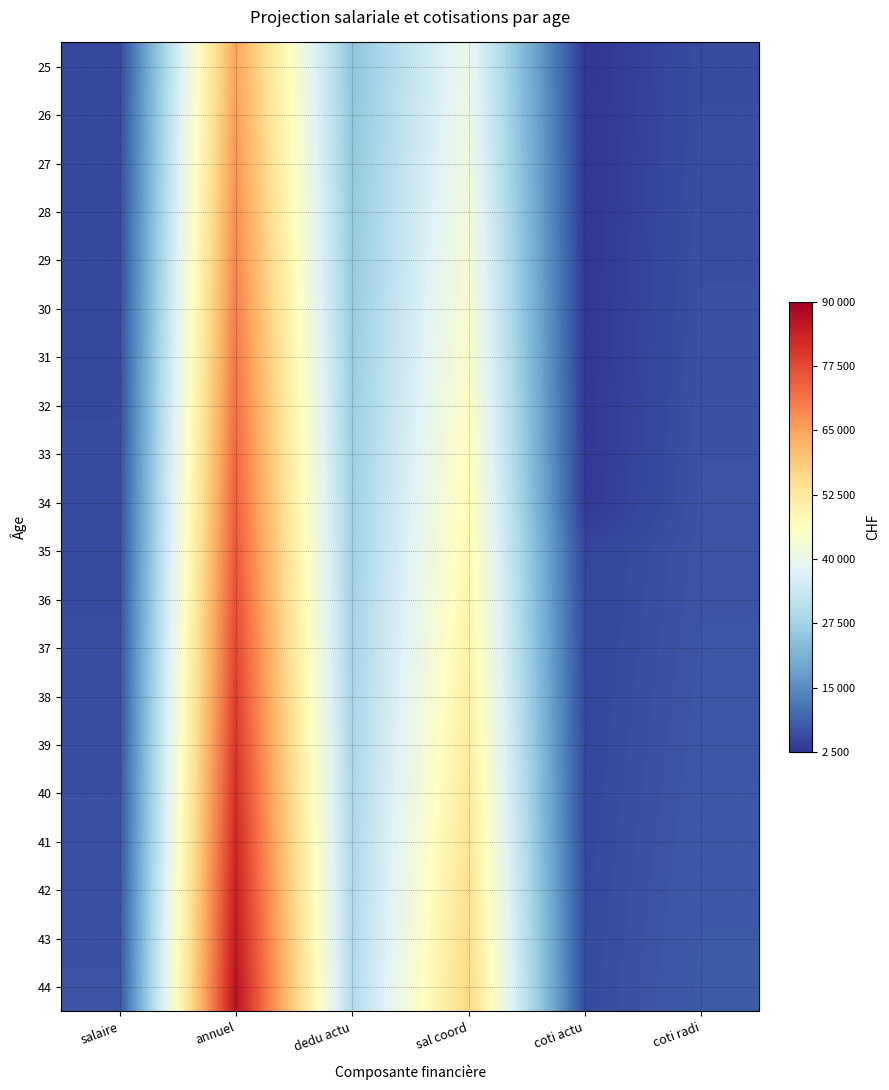

Reading right to left, transcribe all the data shown in this chart.

25: coti radi=5850.0	coti actu=2822.8	sal coord=40325.0	dedu actu=24675.0	annuel=65000.0	salaire=5000.0
26: coti radi=5937.8	coti actu=2873.7	sal coord=41053.2	dedu actu=24921.8	annuel=65975.0	salaire=5075.0
27: coti radi=6026.8	coti actu=2925.6	sal coord=41793.7	dedu actu=25171.0	annuel=66964.6	salaire=5151.1
28: coti radi=6117.2	coti actu=2978.2	sal coord=42546.4	dedu actu=25422.7	annuel=67969.1	salaire=5228.4
29: coti radi=6209.0	coti actu=3031.8	sal coord=43311.7	dedu actu=25676.9	annuel=68988.6	salaire=5306.8
30: coti radi=6302.1	coti actu=3086.3	sal coord=44089.8	dedu actu=25933.7	annuel=70023.5	salaire=5386.4
31: coti radi=6396.6	coti actu=3141.7	sal coord=44880.8	dedu actu=26193.0	annuel=71073.8	salaire=5467.2
32: coti radi=6492.6	coti actu=3197.9	sal coord=45685.0	dedu actu=26454.9	annuel=72139.9	salaire=5549.2
33: coti radi=6590.0	coti actu=3255.2	sal coord=46502.5	dedu actu=26719.5	annuel=73222.0	salaire=5632.5
34: coti radi=6688.8	coti actu=3313.4	sal coord=47333.7	dedu actu=26986.7	annuel=74320.4	salaire=5716.9
35: coti radi=6789.2	coti actu=4817.9	sal coord=48178.6	dedu actu=27256.5	annuel=75435.1	salaire=5802.7
36: coti radi=6891.0	coti actu=4903.8	sal coord=49037.6	dedu actu=27529.1	annuel=76566.7	salaire=5889.7
37: coti radi=6994.4	coti actu=4991.1	sal coord=49910.8	dedu actu=27804.4	annuel=77715.2	salaire=5978.1
38: coti radi=7099.3	coti actu=5079.9	sal coord=50798.5	dedu actu=28082.5	annuel=78880.9	salaire=6067.8
39: coti radi=7205.8	coti actu=5170.1	sal coord=51700.8	dedu actu=28363.3	annuel=80064.1	salaire=6158.8
40: coti radi=7313.9	coti actu=5261.8	sal coord=52618.2	dedu actu=28646.9	annuel=81265.1	salaire=6251.2
41: coti radi=7423.6	coti actu=5355.1	sal coord=53550.7	dedu actu=28933.4	annuel=82484.1	salaire=6344.9
42: coti radi=7534.9	coti actu=5449.9	sal coord=54498.6	dedu actu=29222.7	annuel=83721.3	salaire=6440.1
43: coti radi=7647.9	coti actu=5546.2	sal coord=55462.2	dedu actu=29514.9	annuel=84977.1	salaire=6536.7
44: coti radi=7762.7	coti actu=5644.2	sal coord=56441.7	dedu actu=29810.1	annuel=86251.8	salaire=6634.8